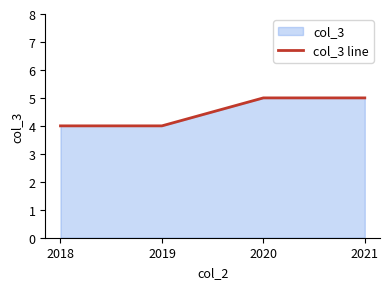

What is the difference between the values at 2021 and 2018?

1